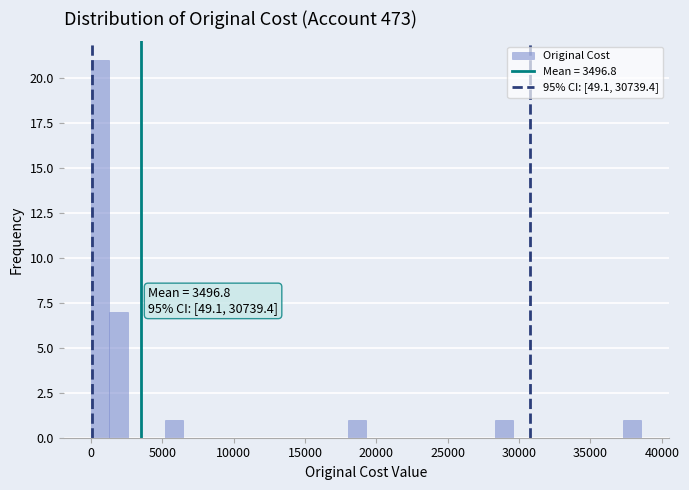

Around what value on the x-axis is the tallest bar? Give the approximate position of its centre, as read against the axis.

500